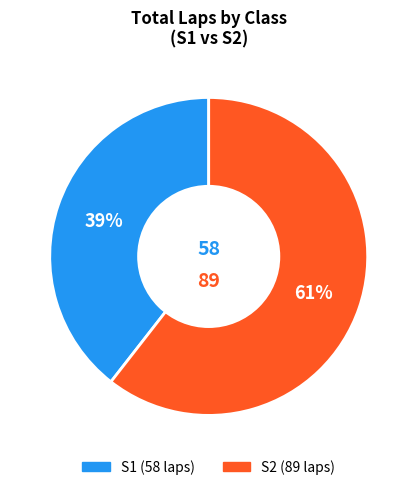

Is there a majority slice in this chart?

Yes